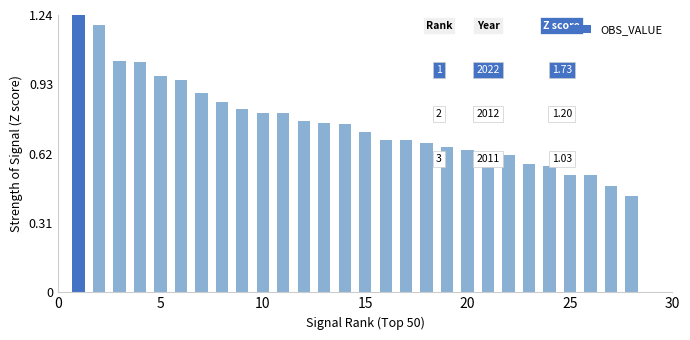

Does the chart contain stacked bars?

No